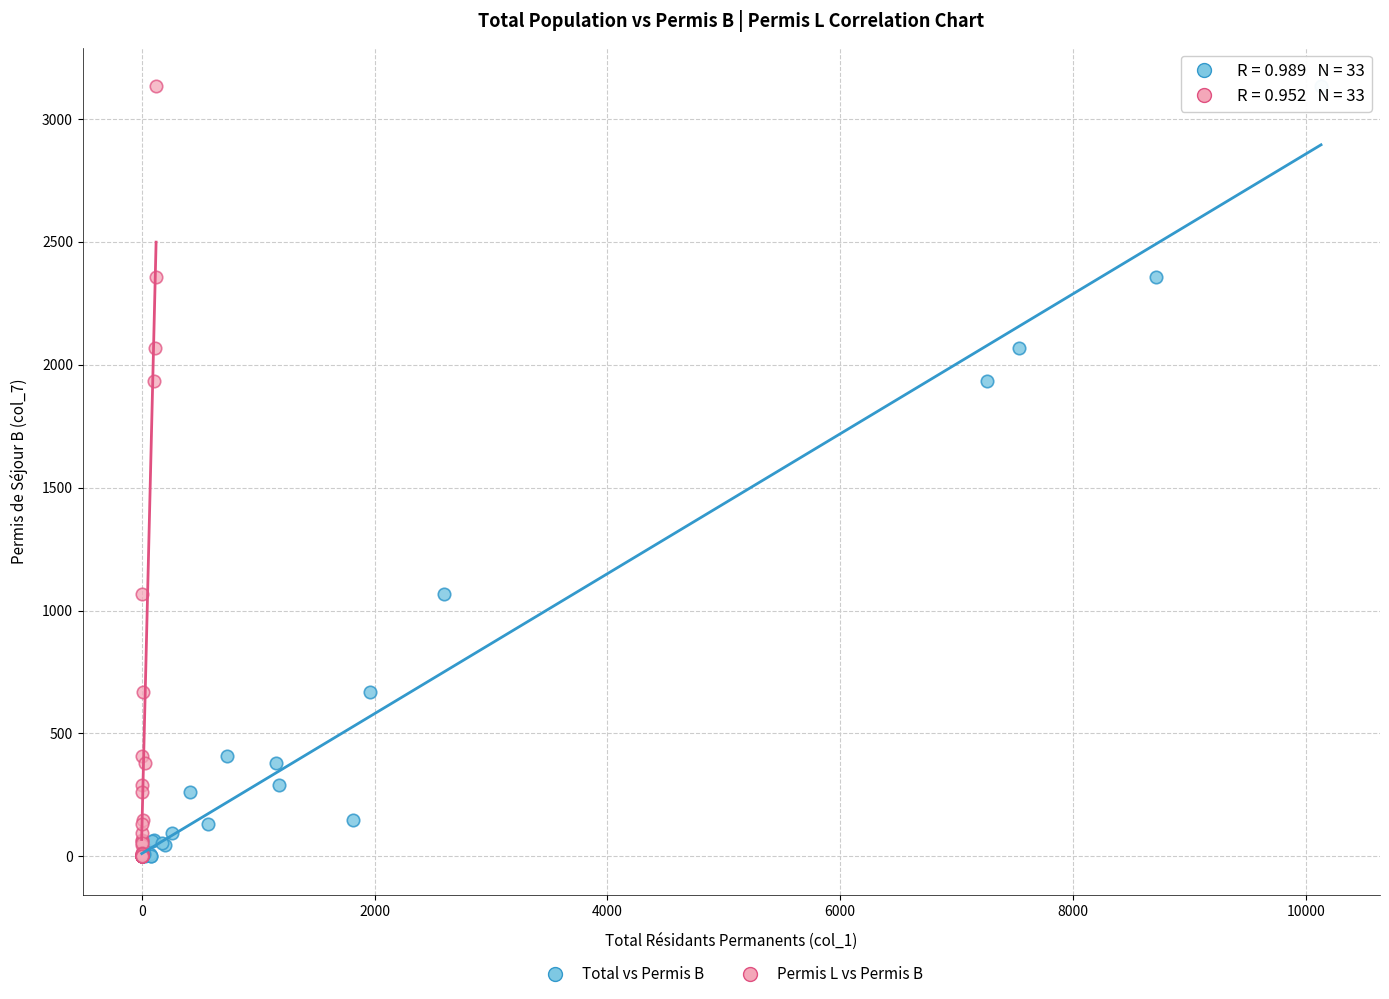

What are all the series names shown in the legend?

Total vs Permis B, Permis L vs Permis B